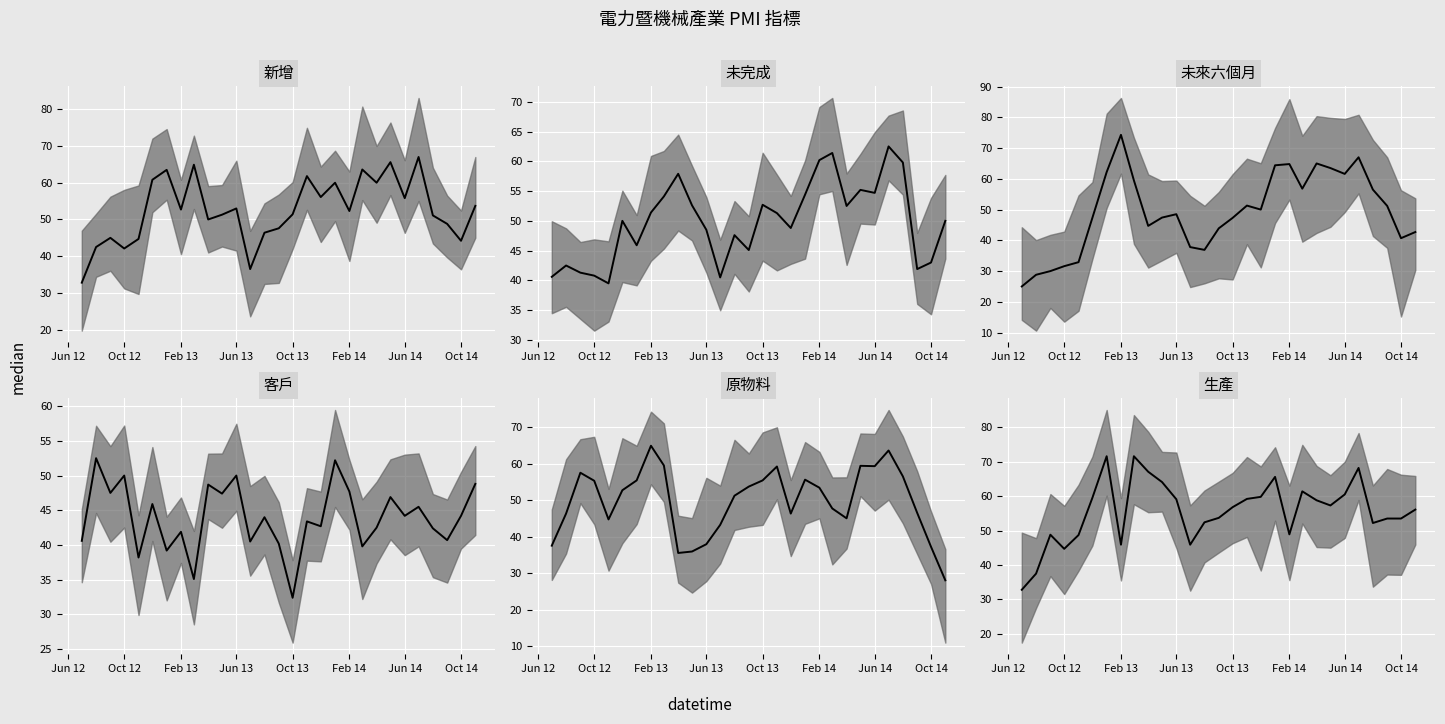

Between which two adjacent categories do 客戶 median and 未來六個月 median first intersect?

Oct 13 and Feb 14